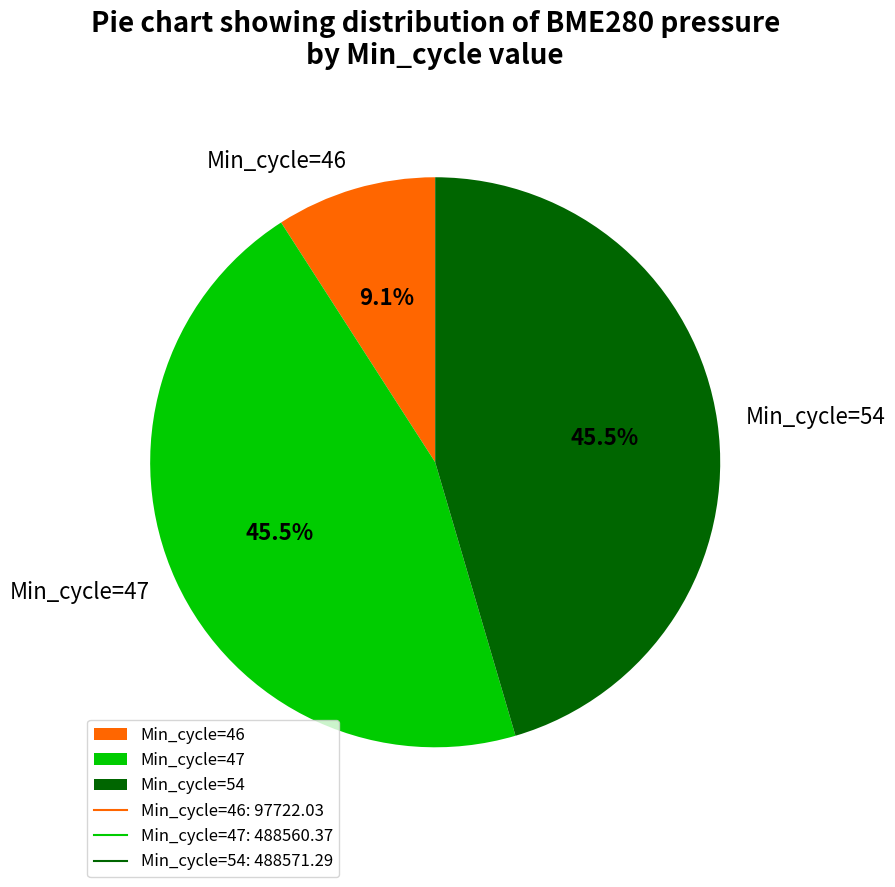

Which category has the smallest portion of the pie?

Min_cycle=46